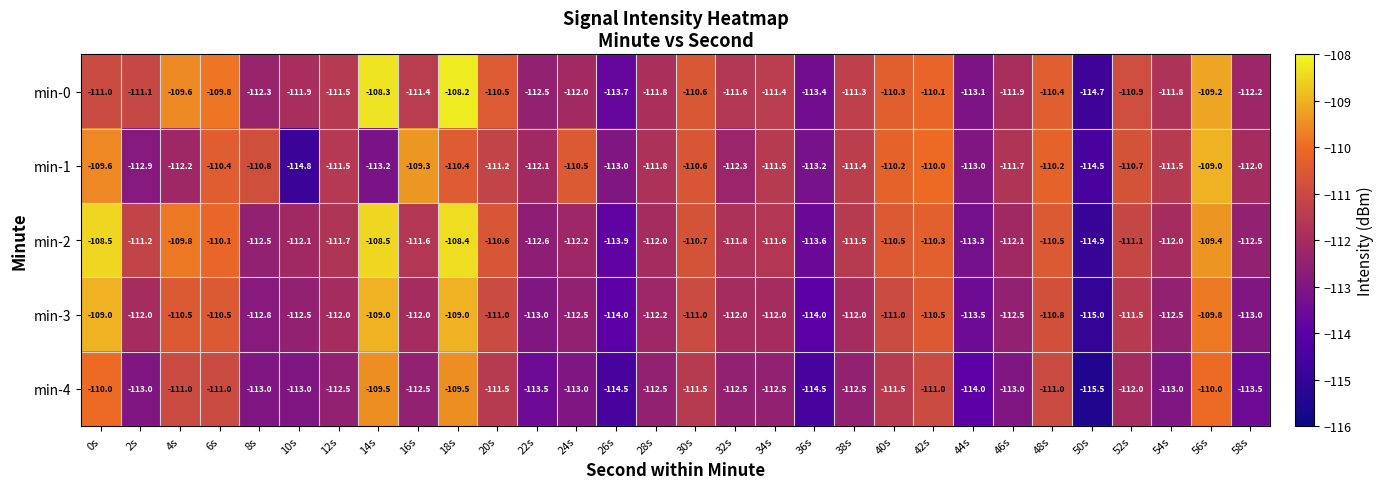

The value of min-4 at 14s is -177.6. True or false?

False